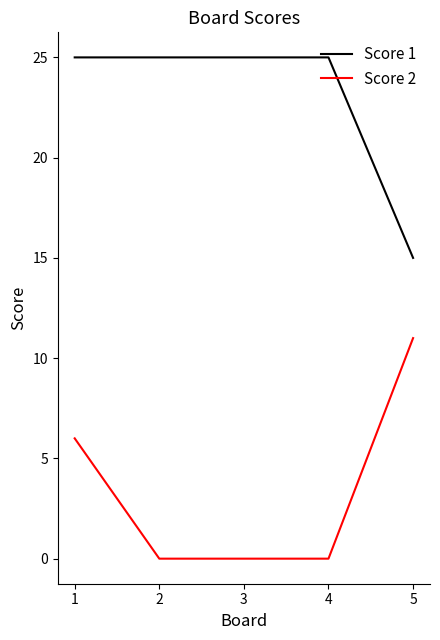

Is the value of Score 2 at 1 greater than the value of Score 1 at 2?

No